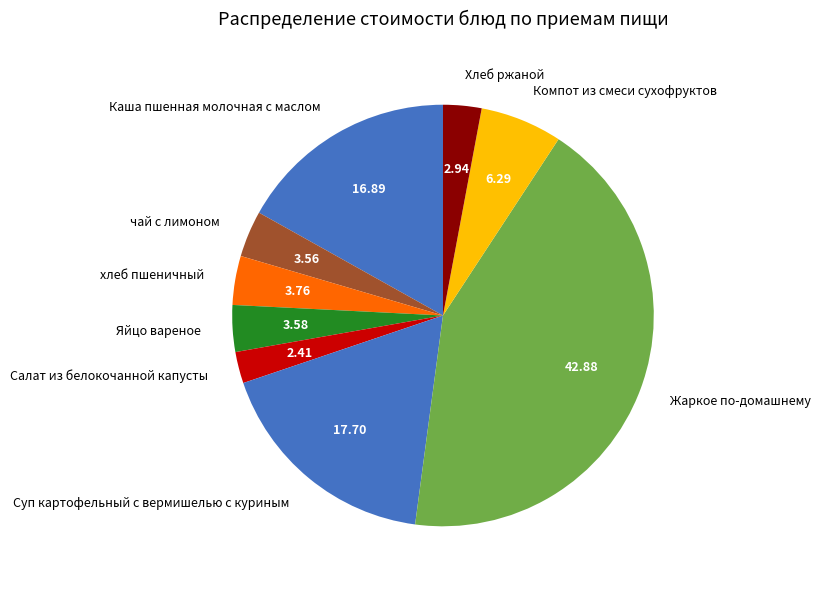

Do Салат из белокочанной капусты and чай с лимоном together represent more than half of the pie?

No